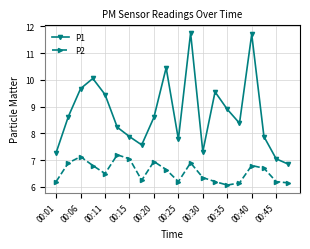

True or false: P2 and P1 cross at least once.

False